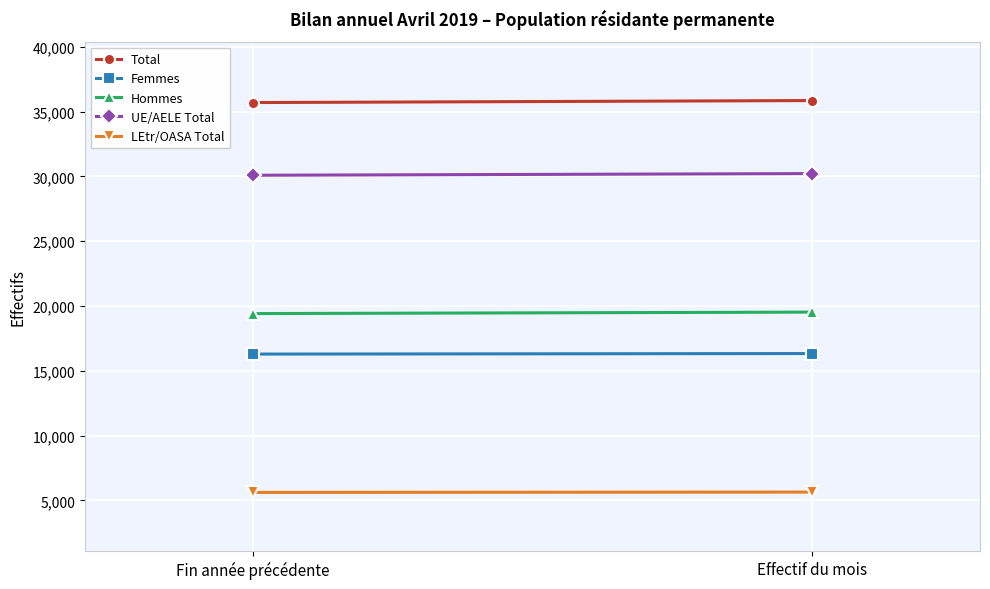

Reading left to right, what are all the values shown in this chart?

Total: Fin année précédente=35705	Effectif du mois=35860
Femmes: Fin année précédente=16289	Effectif du mois=16331
Hommes: Fin année précédente=19416	Effectif du mois=19529
UE/AELE Total: Fin année précédente=30094	Effectif du mois=30222
LEtr/OASA Total: Fin année précédente=5611	Effectif du mois=5638